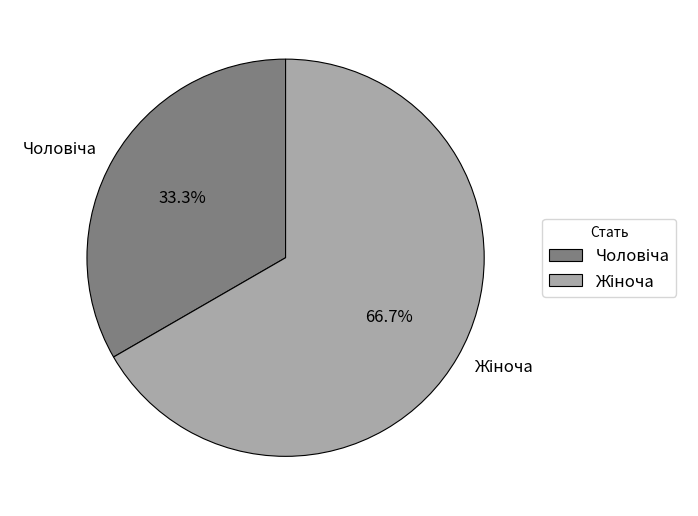

Does any single category account for the majority?

Yes